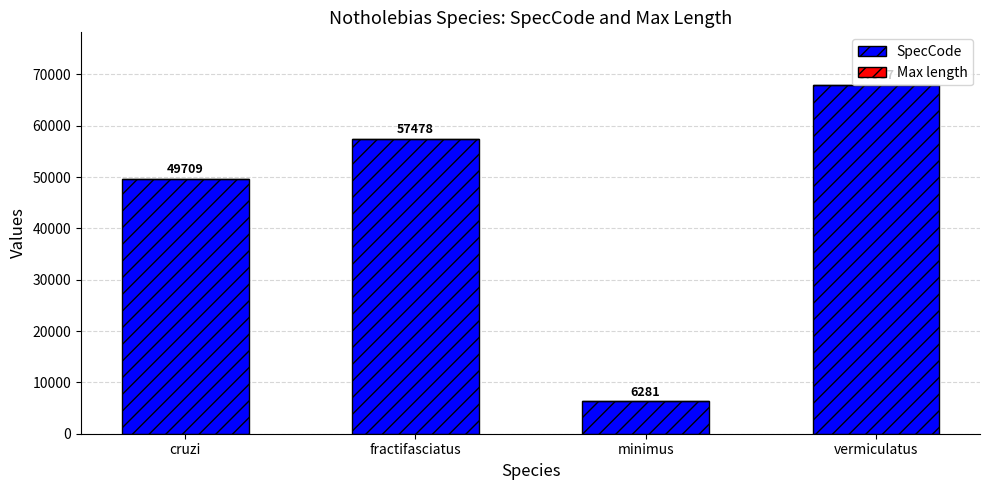

What is the maximum value for SpecCode?

67987